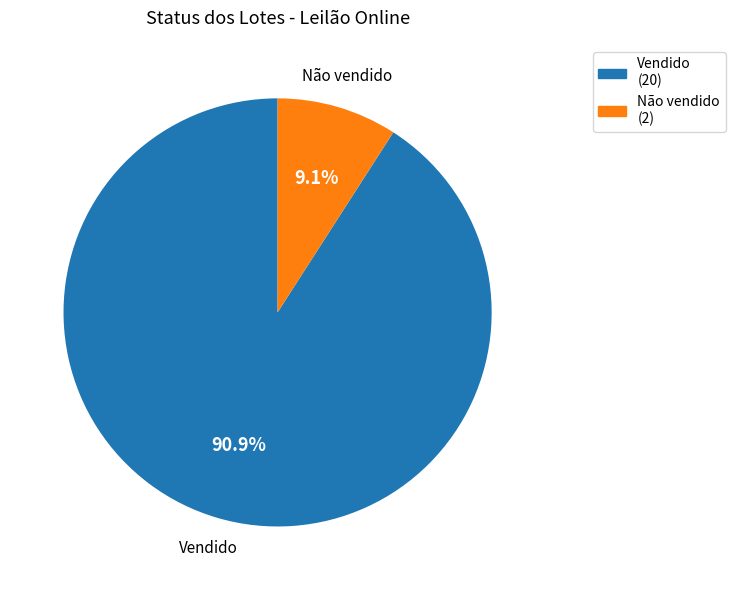

Rank the categories by value from lowest to highest.

Não vendido, Vendido